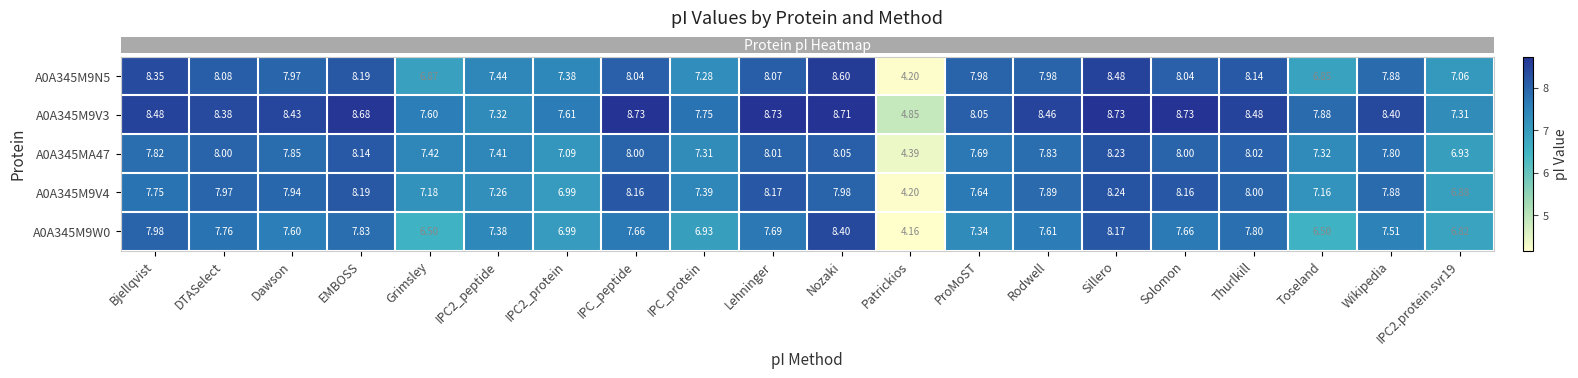

What is the spread (max minus min) of values at Toseland?

1.4